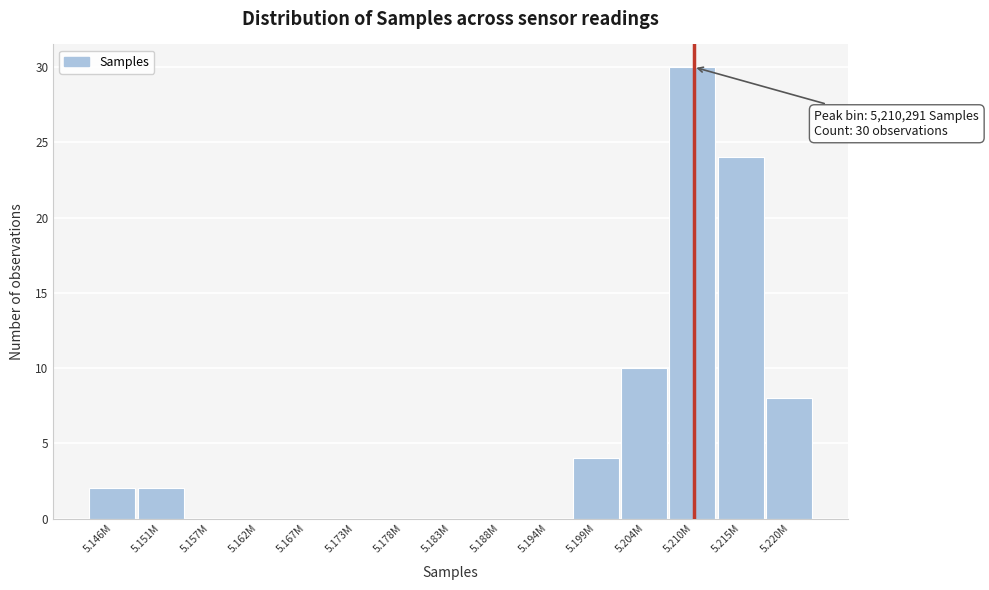

Reading right to left, transcribe all the data shown in this chart.

5.220M=8	5.215M=24	5.210M=30	5.204M=10	5.199M=4	5.194M=0	5.188M=0	5.183M=0	5.178M=0	5.173M=0	5.167M=0	5.162M=0	5.157M=0	5.151M=2	5.146M=2